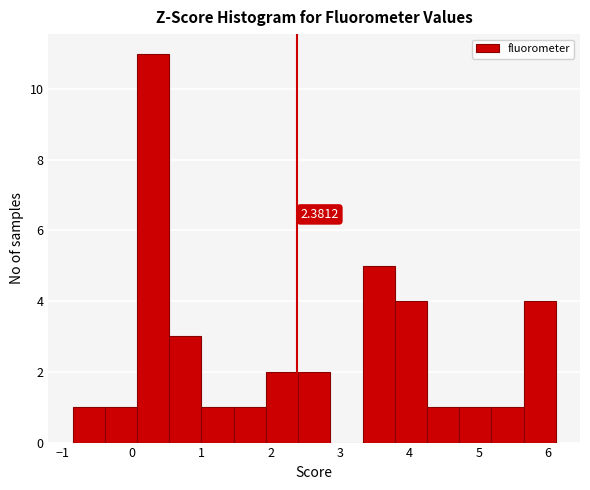

Which range on the x-axis has the tallest bar?

0.1 to 0.5